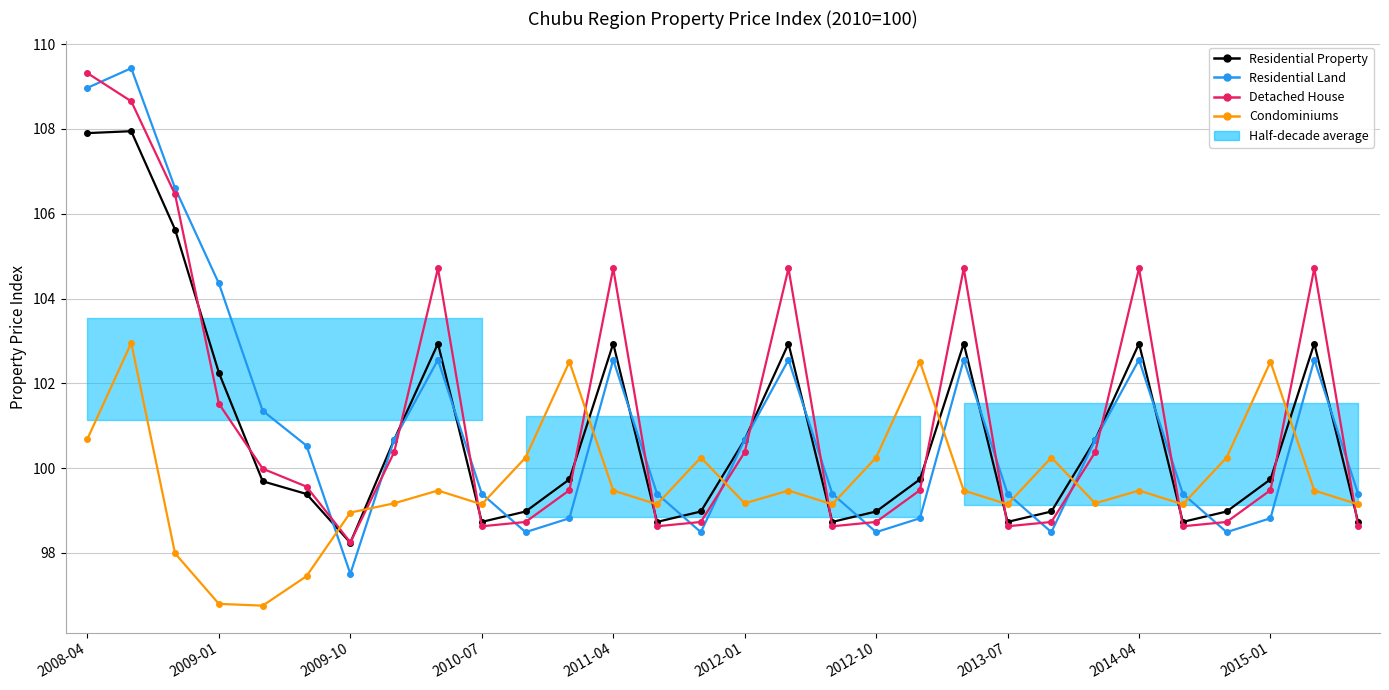

How many values in the Residential Property series are below 99?

12